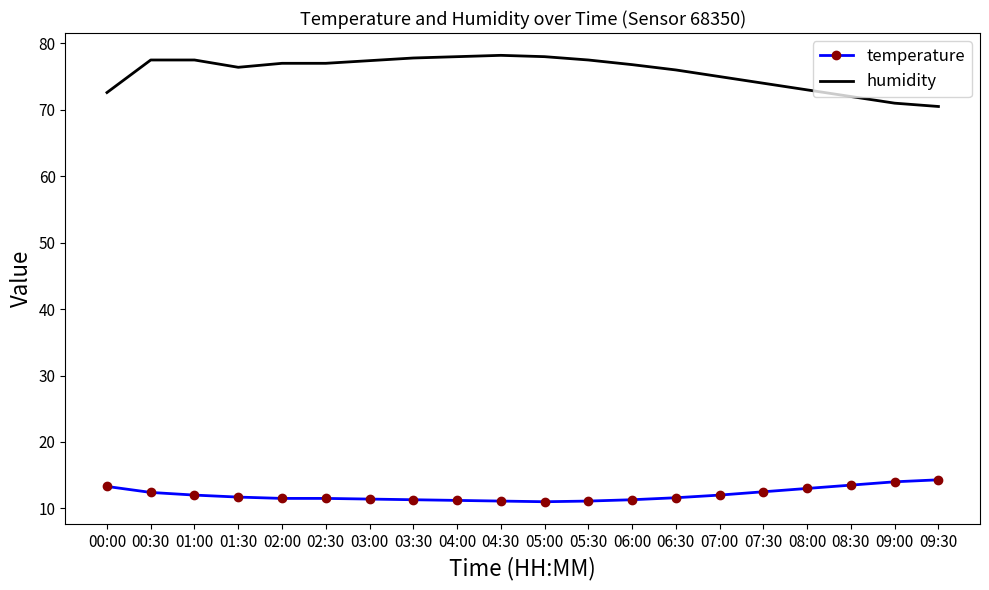

What is the maximum value shown in the chart?

78.2